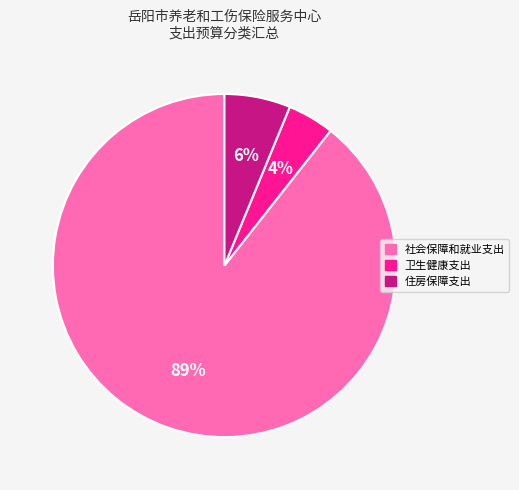

Is 住房保障支出 the majority of the pie?

No